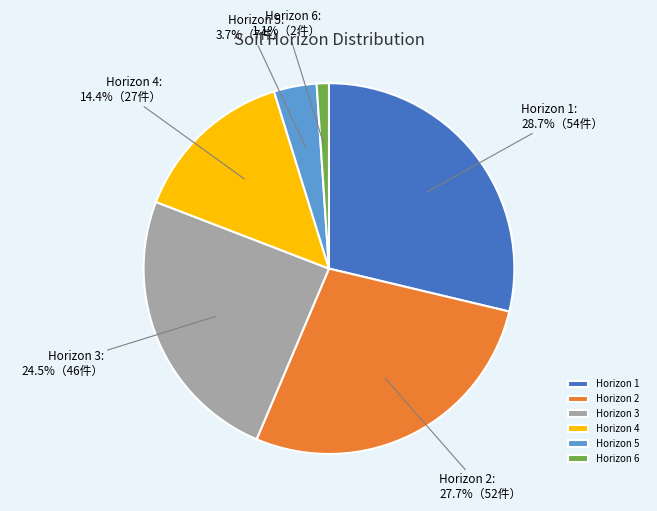

To the nearest percent, what is the difference between the Horizon 1 and Horizon 4 slice percentages?

14%